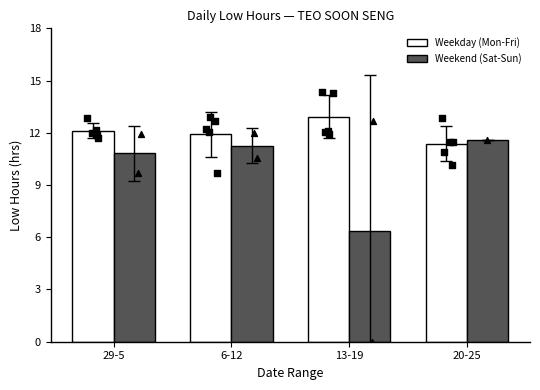

At how many categories does at least one series exceed 7?

4